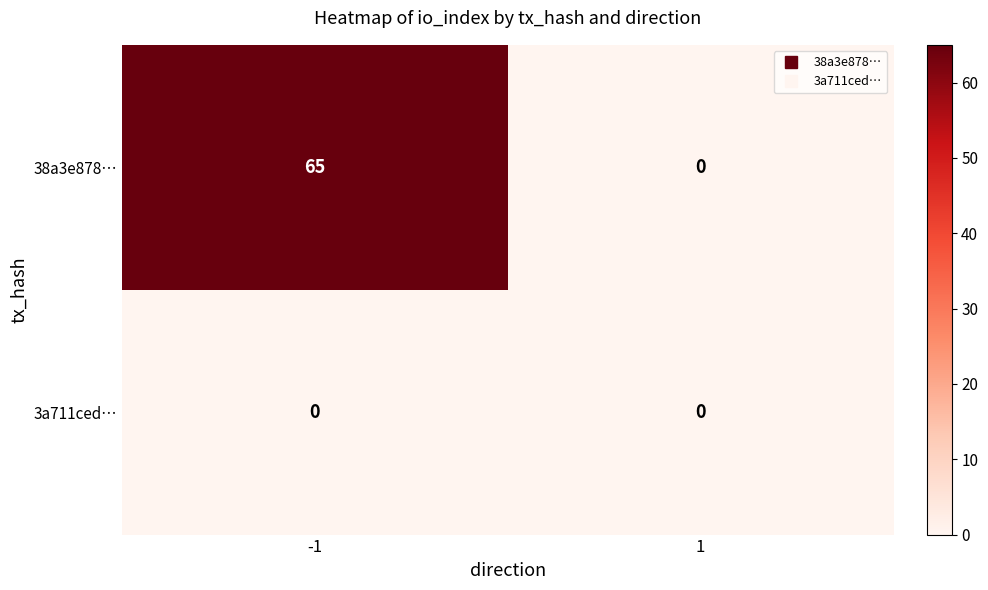

True or false: 3a711ced… has a value of 0 at 1.

True